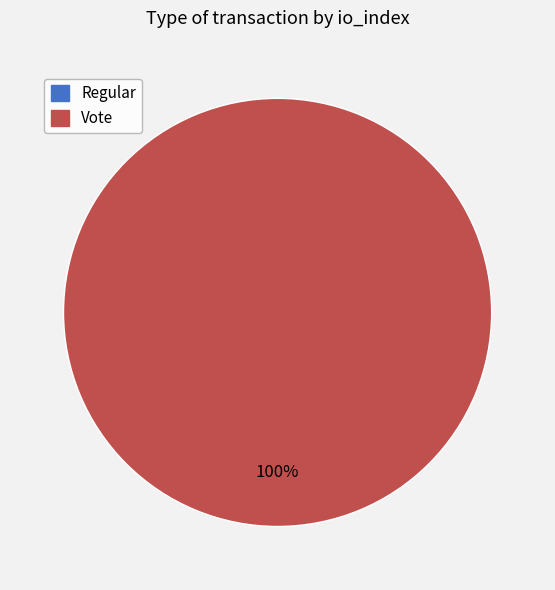

What is the majority slice?

Vote